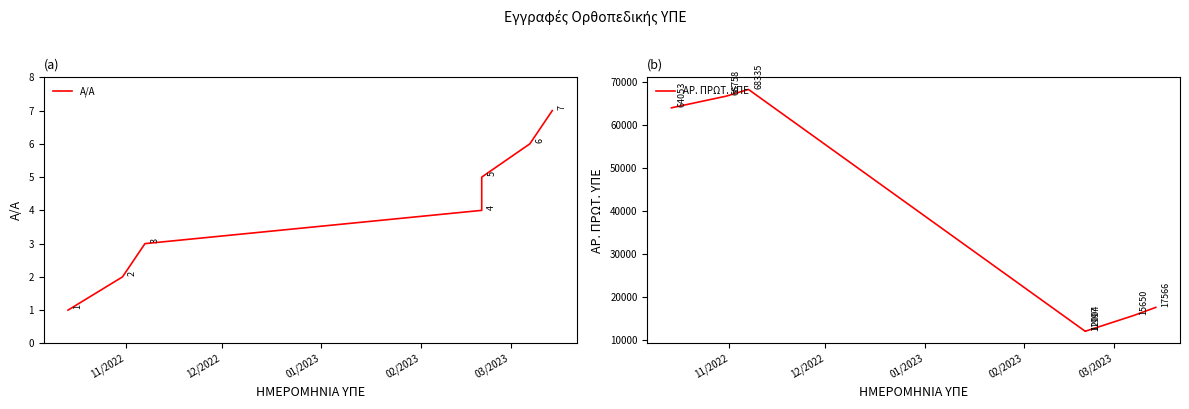

Rank the series by their maximum value, from highest to lowest.

ΑΡ. ΠΡΩΤ. ΥΠΕ, Α/Α